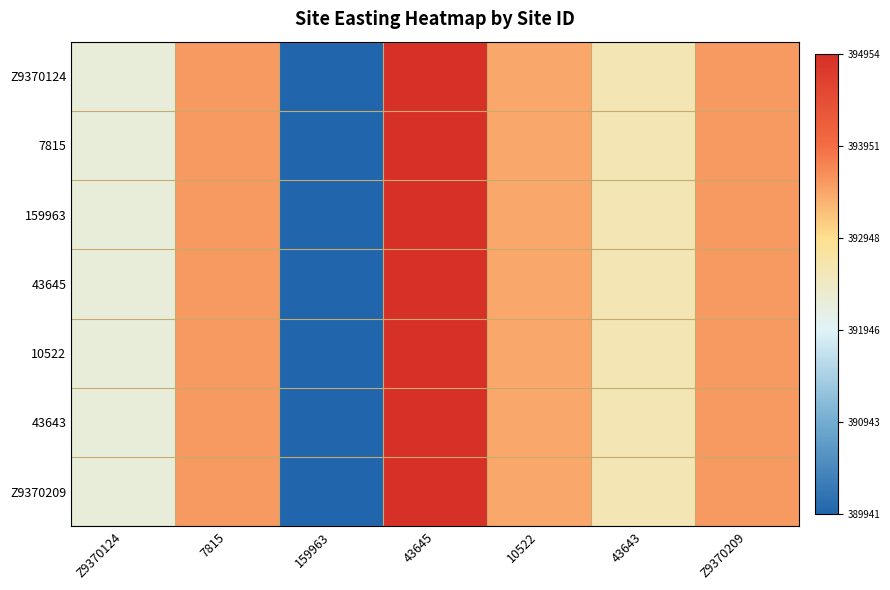

Reading left to right, transcribe all the data shown in this chart.

Z9370124: Z9370124=0.5	7815=0.7	159963=0.0	43645=1.0	10522=0.7	43643=0.5	Z9370209=0.7
7815: Z9370124=0.5	7815=0.7	159963=0.0	43645=1.0	10522=0.7	43643=0.5	Z9370209=0.7
159963: Z9370124=0.5	7815=0.7	159963=0.0	43645=1.0	10522=0.7	43643=0.5	Z9370209=0.7
43645: Z9370124=0.5	7815=0.7	159963=0.0	43645=1.0	10522=0.7	43643=0.5	Z9370209=0.7
10522: Z9370124=0.5	7815=0.7	159963=0.0	43645=1.0	10522=0.7	43643=0.5	Z9370209=0.7
43643: Z9370124=0.5	7815=0.7	159963=0.0	43645=1.0	10522=0.7	43643=0.5	Z9370209=0.7
Z9370209: Z9370124=0.5	7815=0.7	159963=0.0	43645=1.0	10522=0.7	43643=0.5	Z9370209=0.7